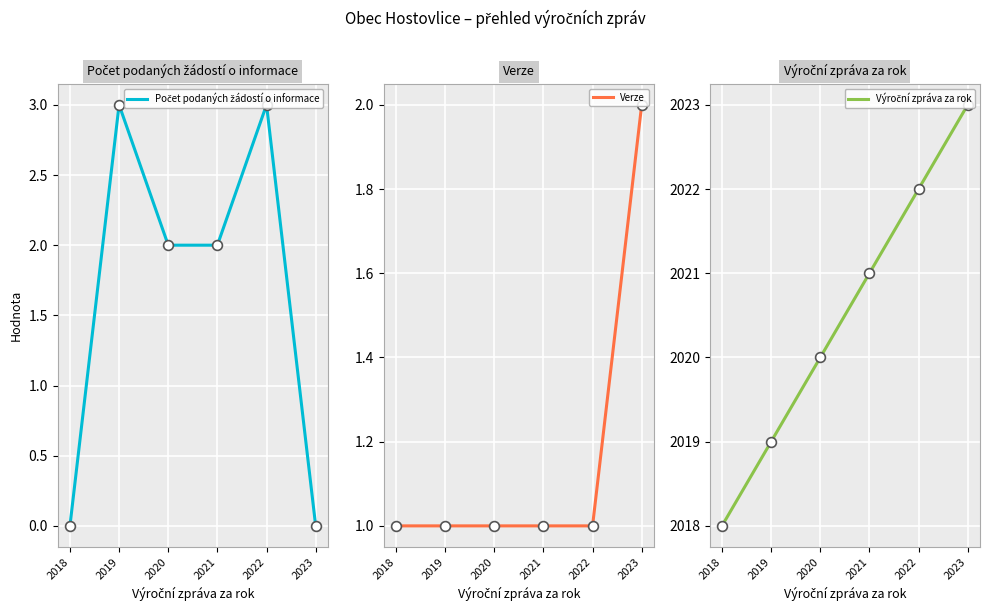

Which series has the largest total across all categories?

Výroční zpráva za rok